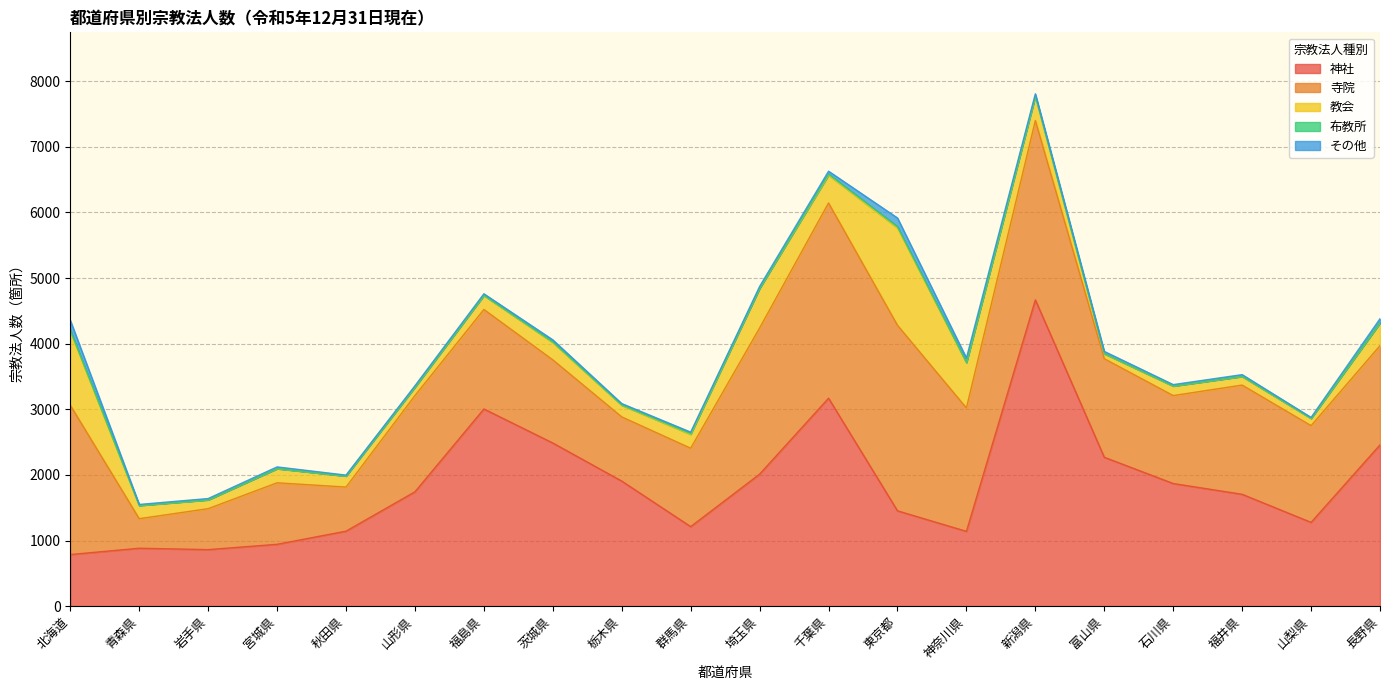

What is the difference between the 教会 values at 北海道 and 山形県?

1000